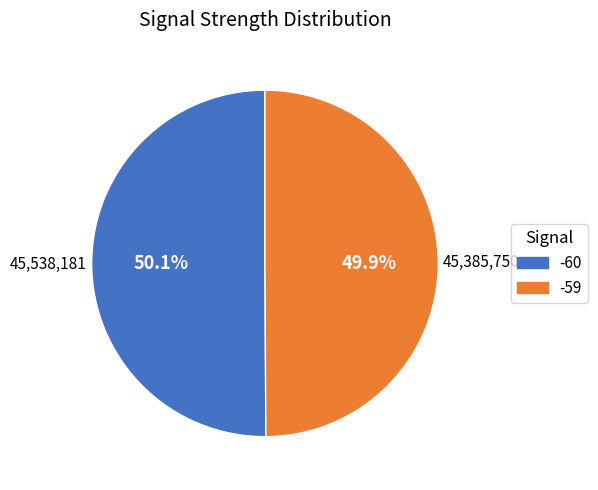

Is there a majority slice in this chart?

Yes